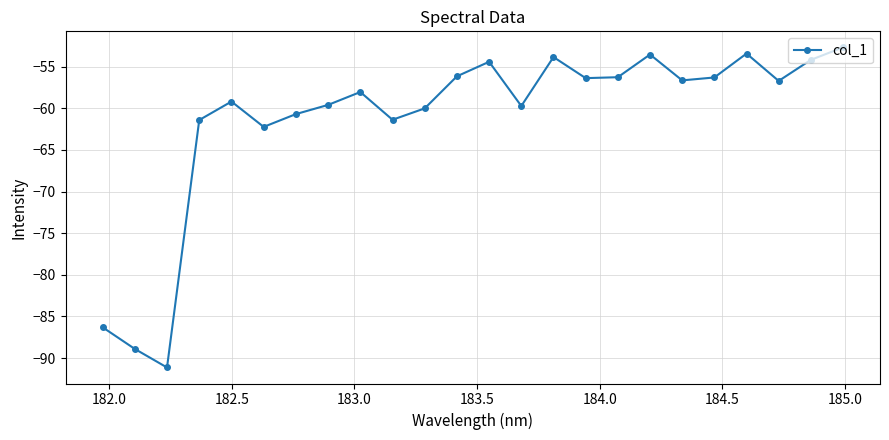

How many points are lower than both their immediate neighbors (excluding endpoints)?

7